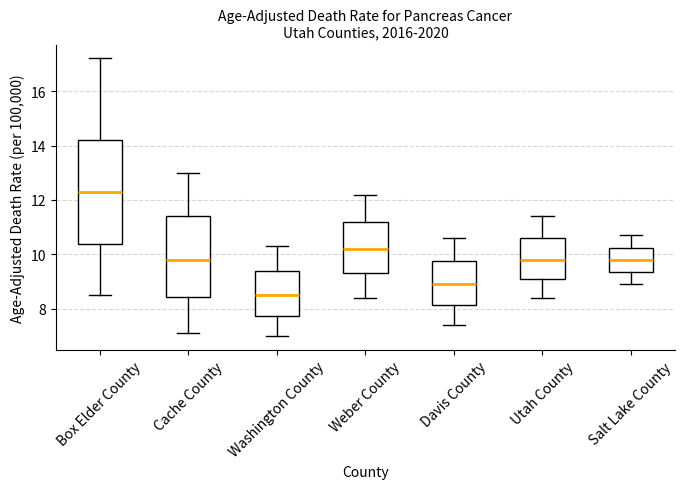

Reading left to right, read every box against the y-axis: the position of its median line, the range the box covers, and the ends of its whiskers. The values are not printed on the chart, so give them approximately, as read against the axis.

Box Elder County: median 12.4, box 10.4 to 14.2, whiskers 8.6 to 17.2
Cache County: median 9.8, box 8.4 to 11.4, whiskers 7.2 to 13.0
Washington County: median 8.6, box 7.8 to 9.4, whiskers 7.0 to 10.4
Weber County: median 10.2, box 9.4 to 11.2, whiskers 8.4 to 12.2
Davis County: median 9.0, box 8.2 to 9.8, whiskers 7.4 to 10.6
Utah County: median 9.8, box 9.2 to 10.6, whiskers 8.4 to 11.4
Salt Lake County: median 9.8, box 9.4 to 10.2, whiskers 9.0 to 10.8